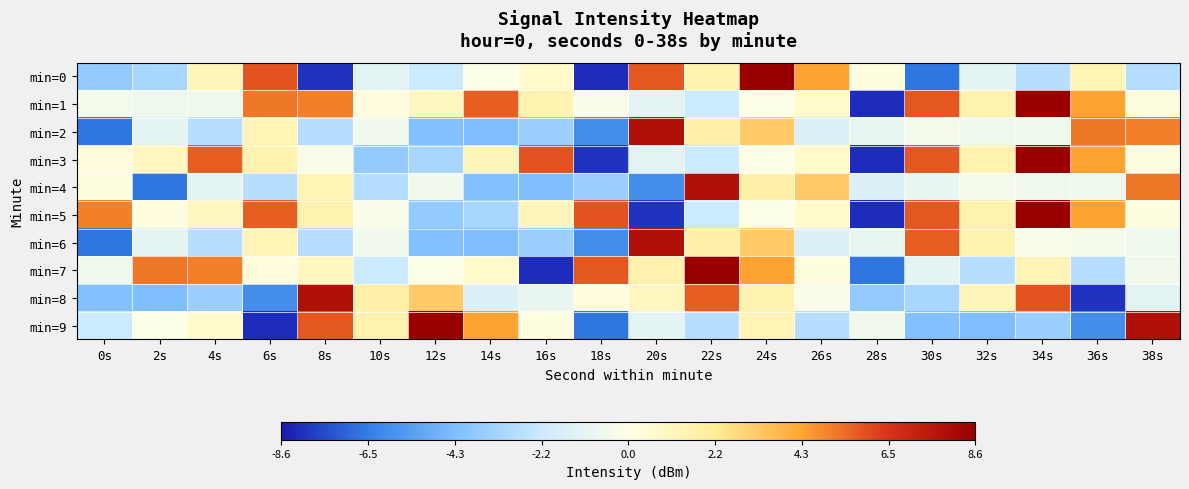

What is the total value across all series at 26s?

3.7